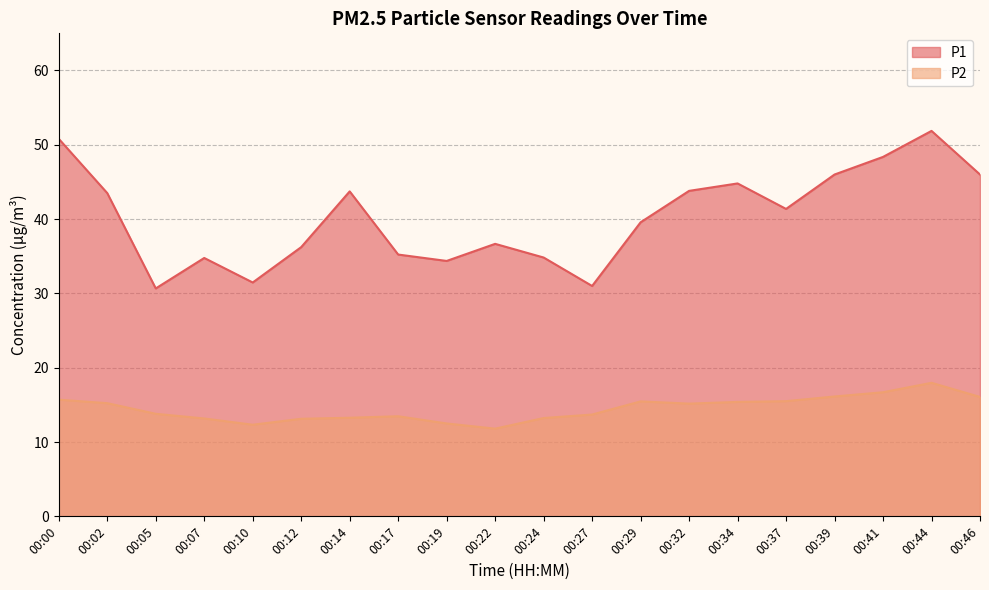

What is the smallest value displayed?

11.8